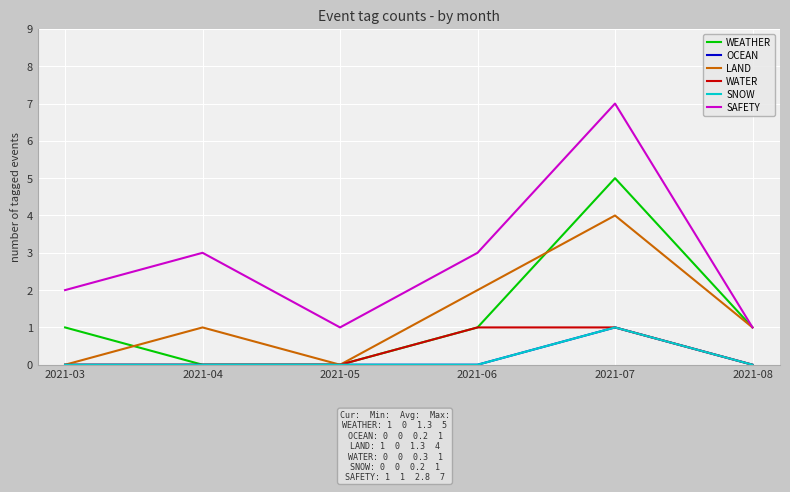

True or false: WATER and SAFETY intersect in this chart.

False